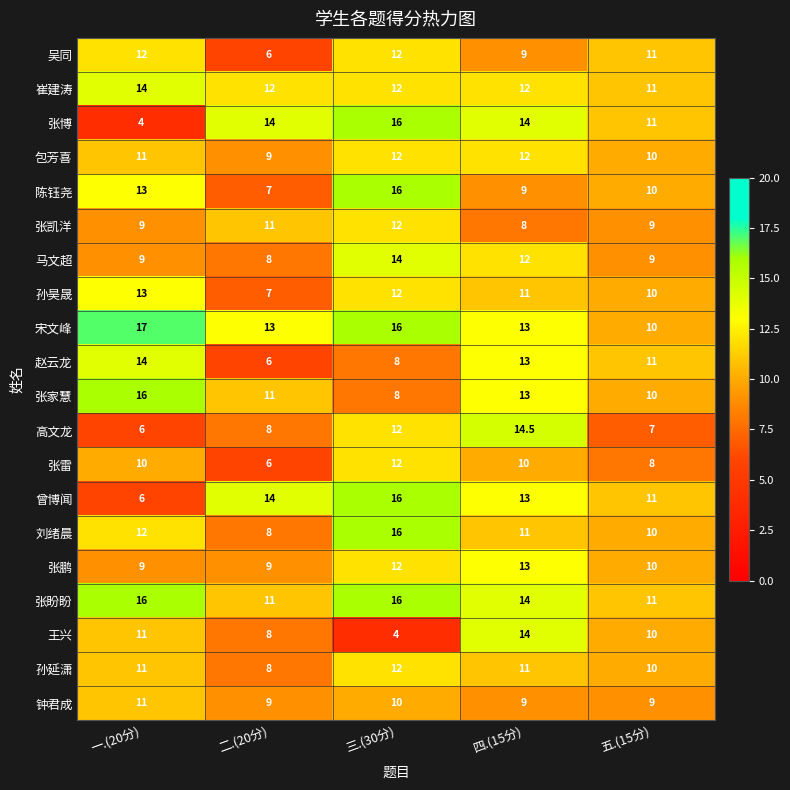

How many 王兴 values are between 8 and 11?

3